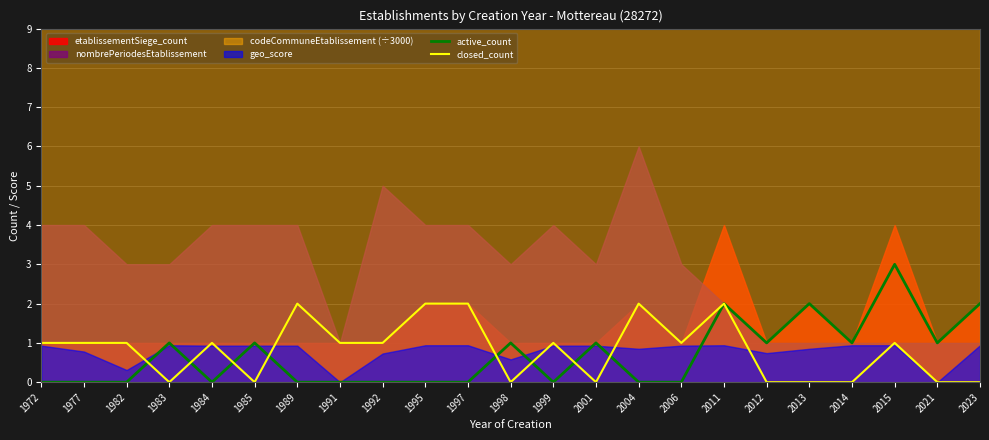

The value of closed_count at 1985 is 0. True or false?

True